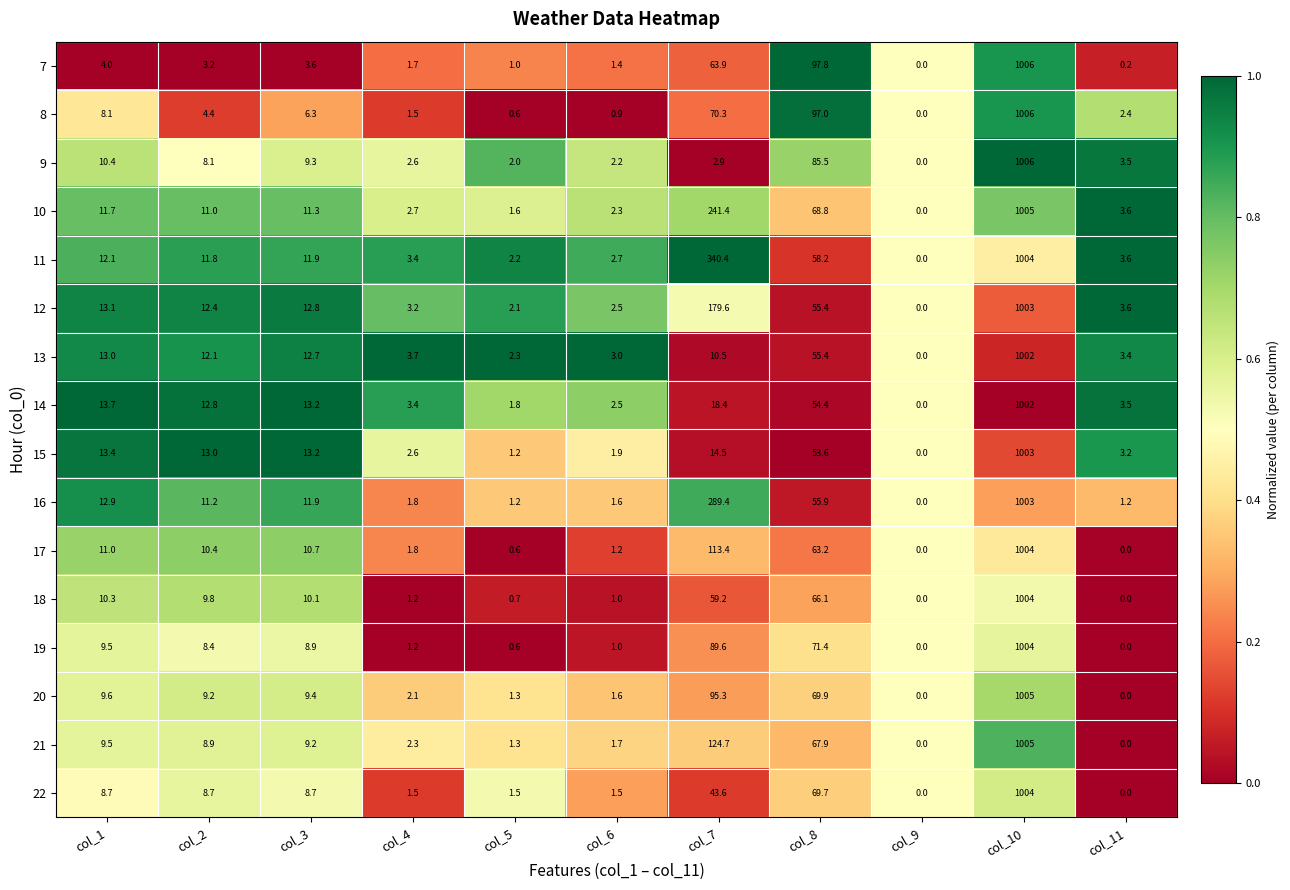

What is the sum of all 14 values?

1125.7